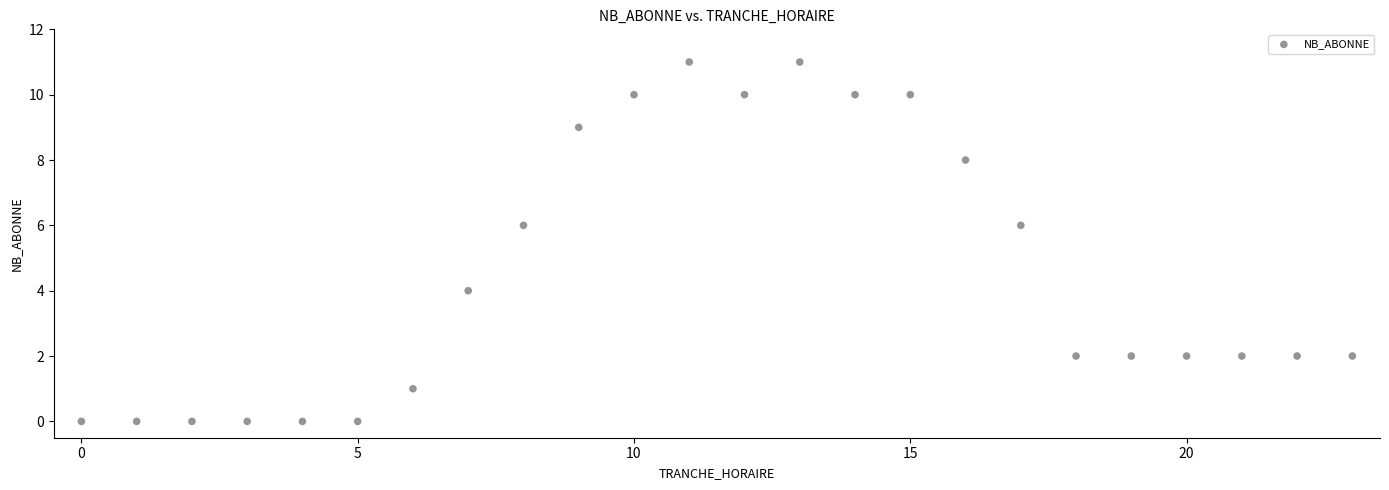

What is the range of X values (max minus min)?

23